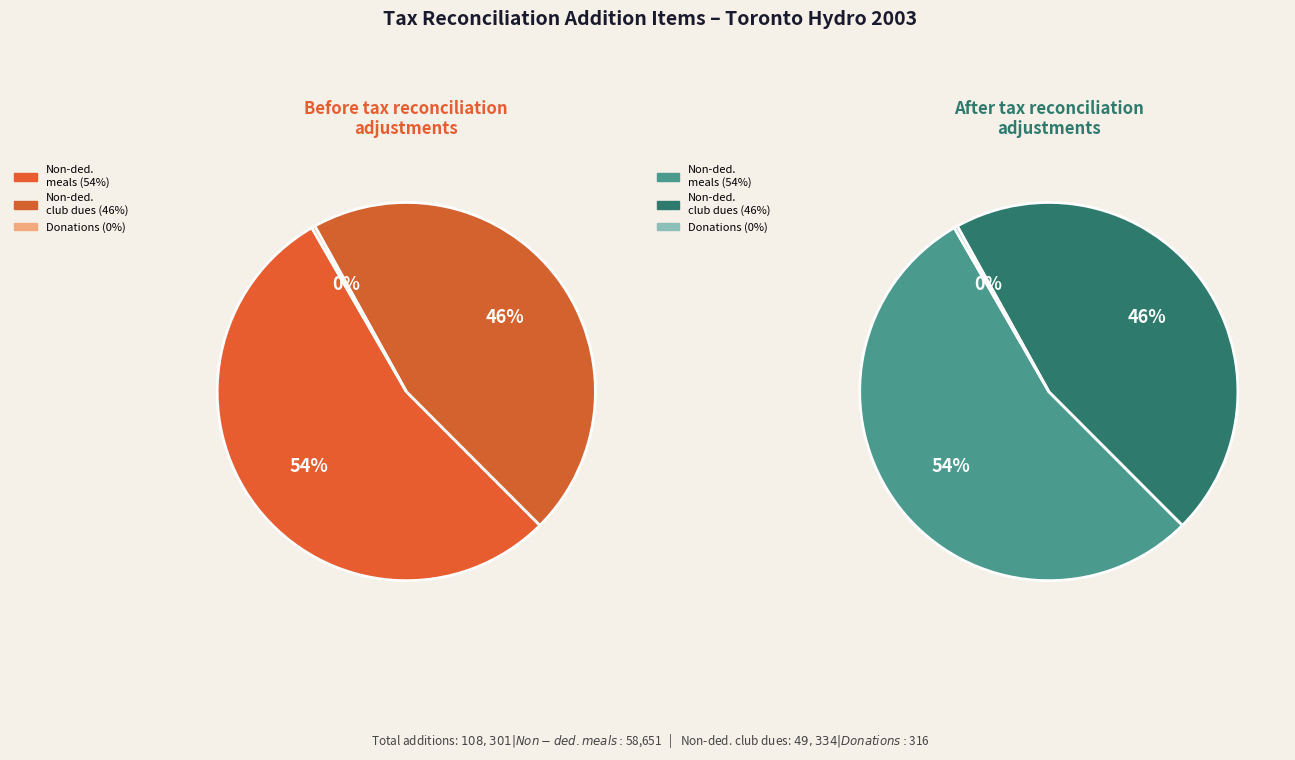

To the nearest percent, what is the average slice percentage?

33%